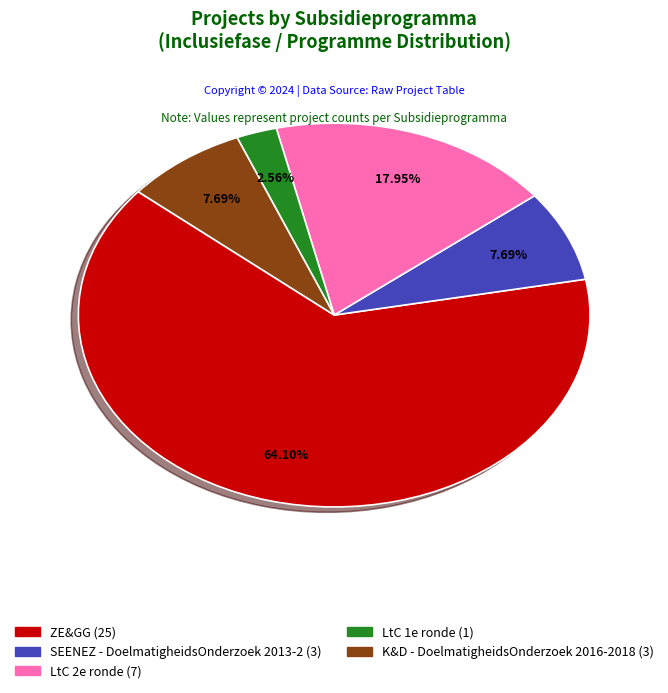

Which has a higher value, LtC 2e ronde or SEENEZ - DoelmatigheidsOnderzoek 2013-2?

LtC 2e ronde